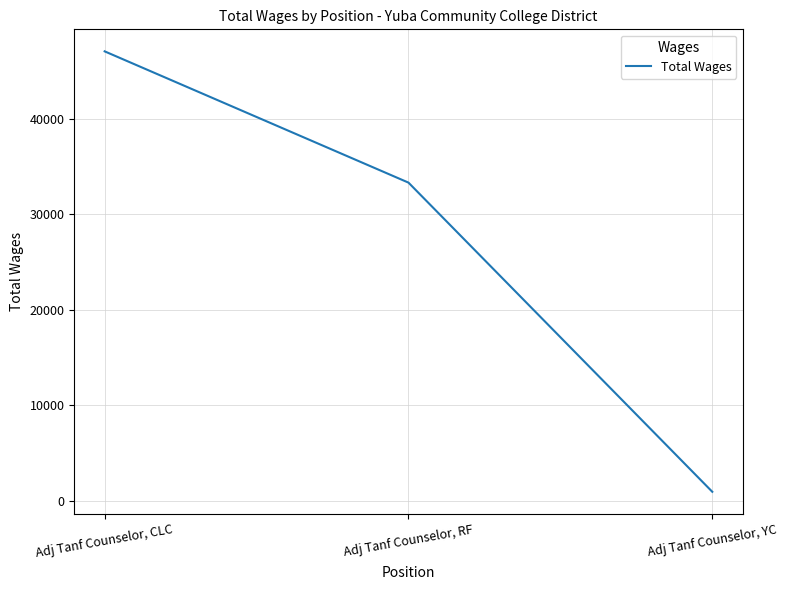

The chart shows a value of 932 at Adj Tanf Counselor, YC. True or false?

True